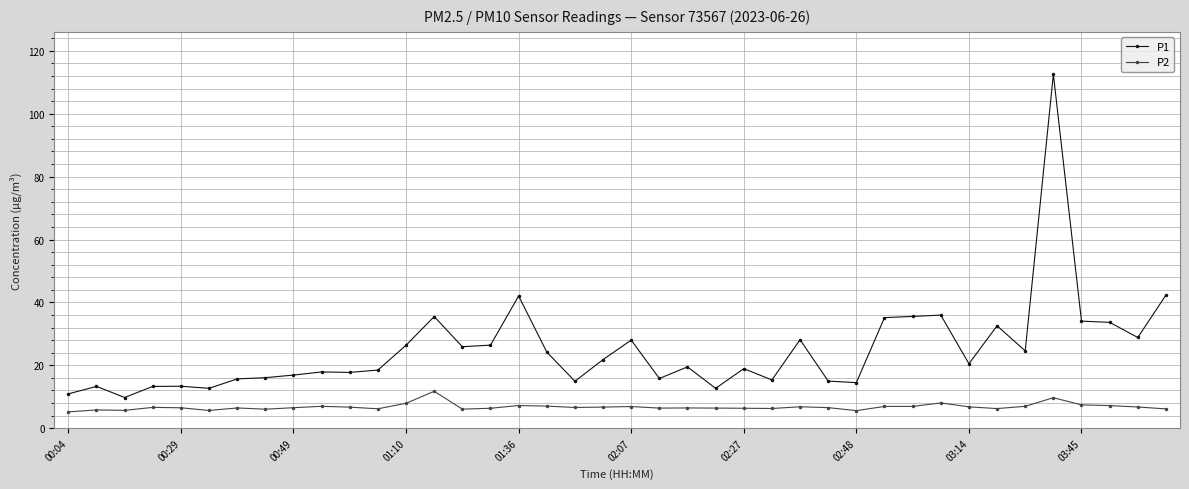

Does the chart have visible grid lines?

Yes